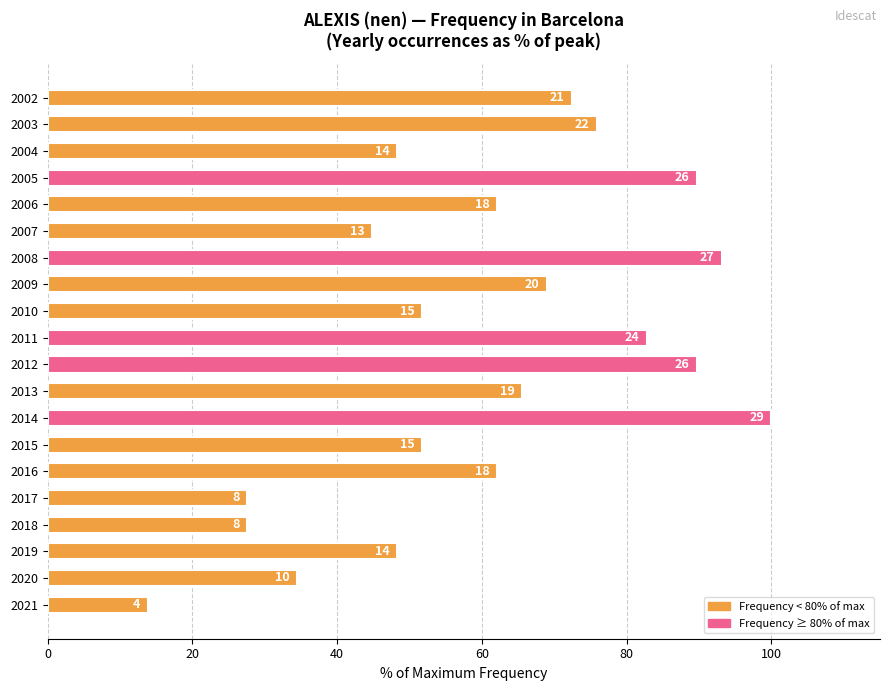

Are the bars grouped side by side (vs. stacked)?

No